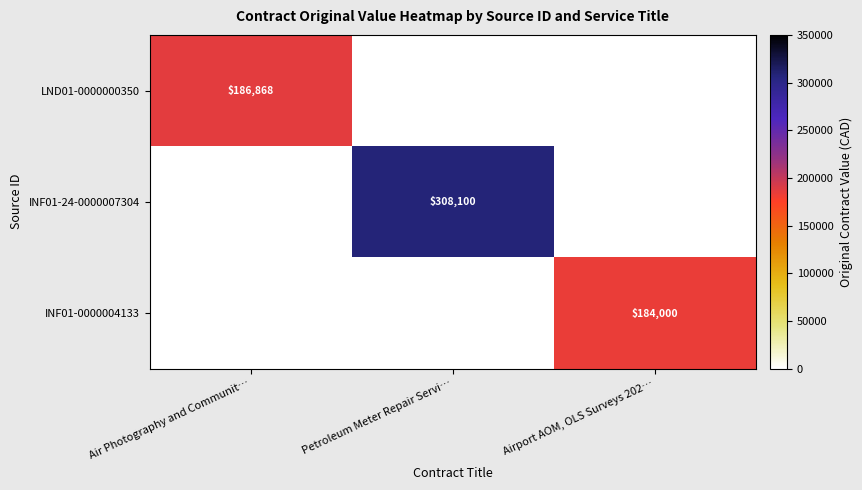

How many data points does each series have?

3